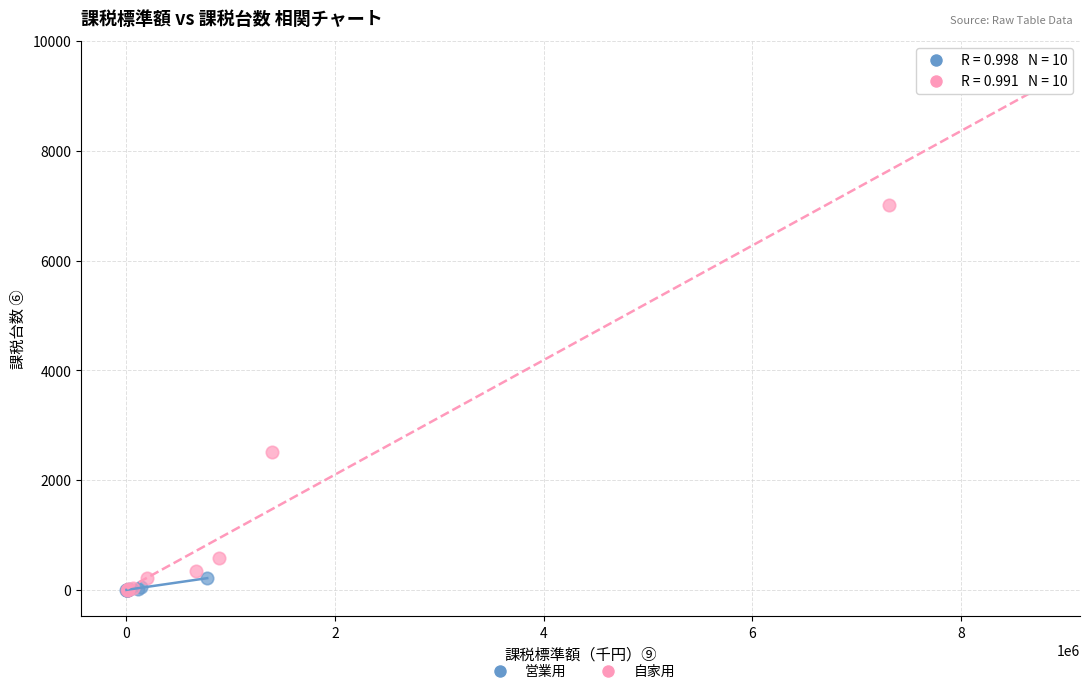

Which series has the largest Y range (max minus min)?

自家用